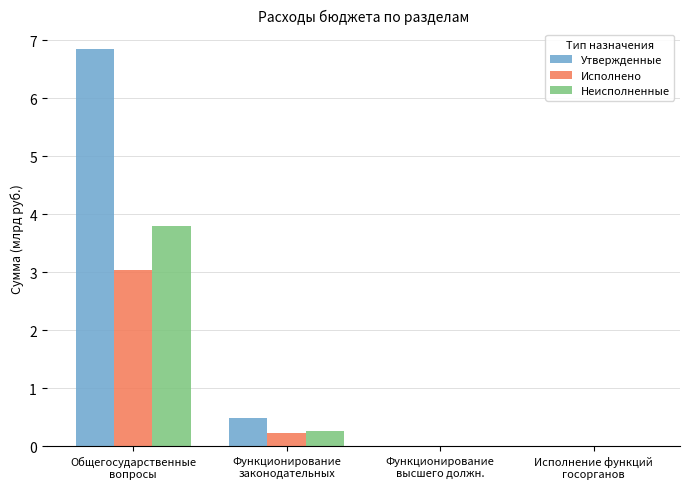

Which series has the largest total across all categories?

Утвержденные